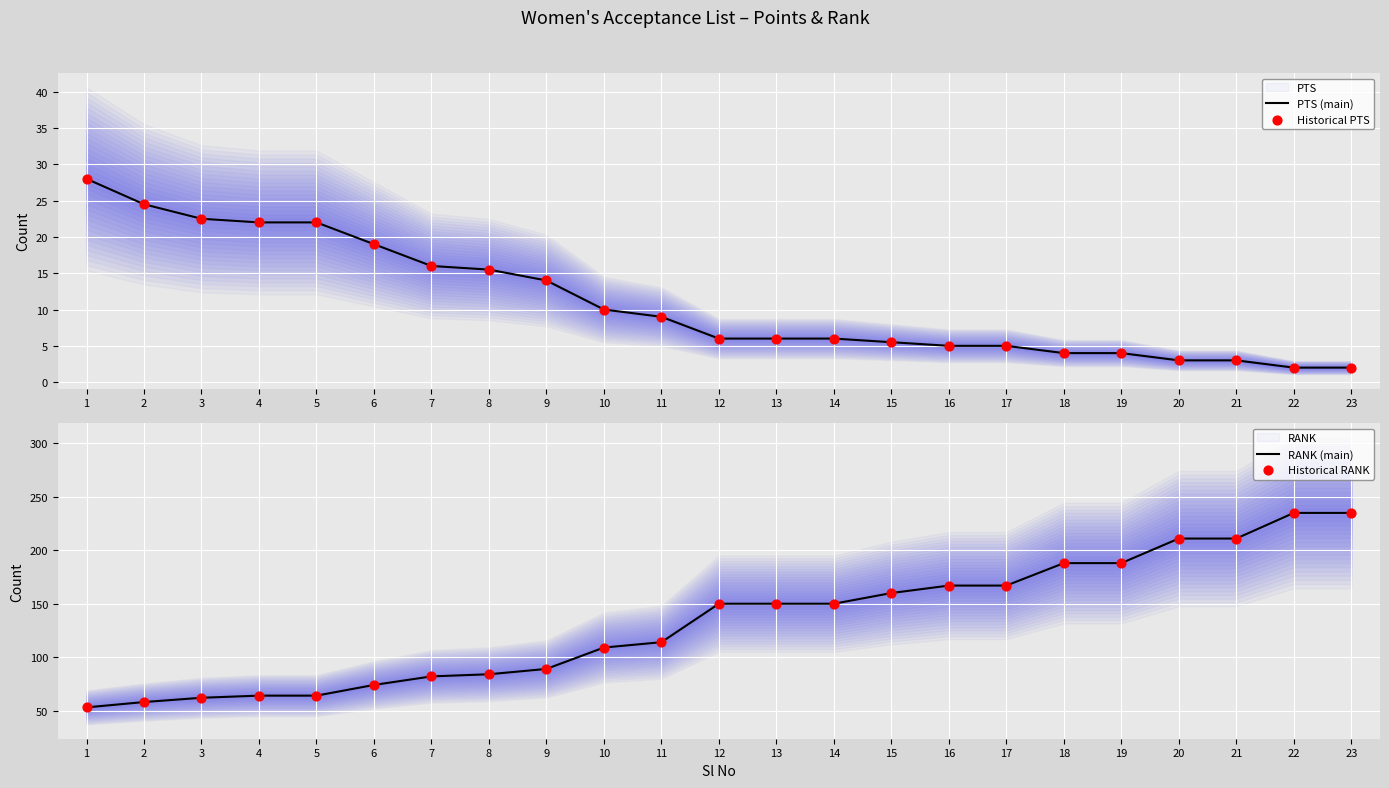

Is the value of Historical PTS at 23 greater than the value of PTS (main) at 18?

No